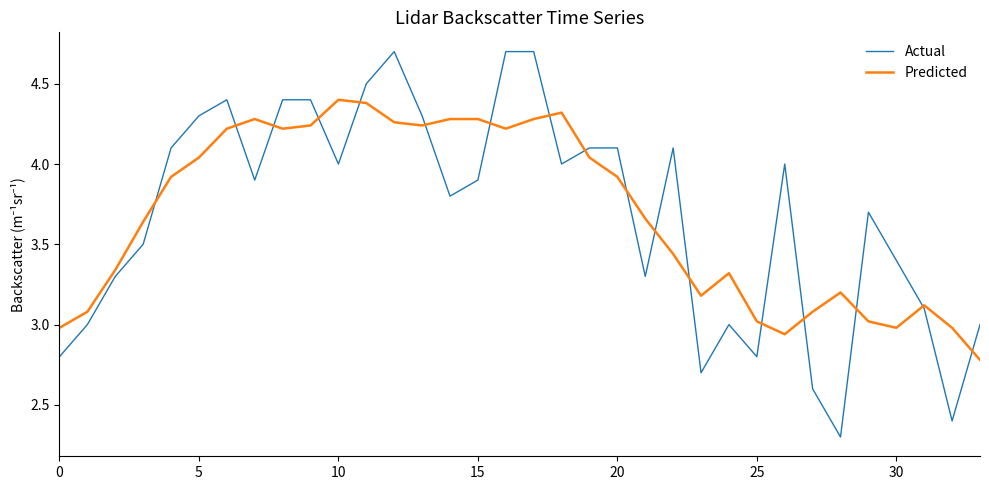

Which series has the widest spread of values?

Actual